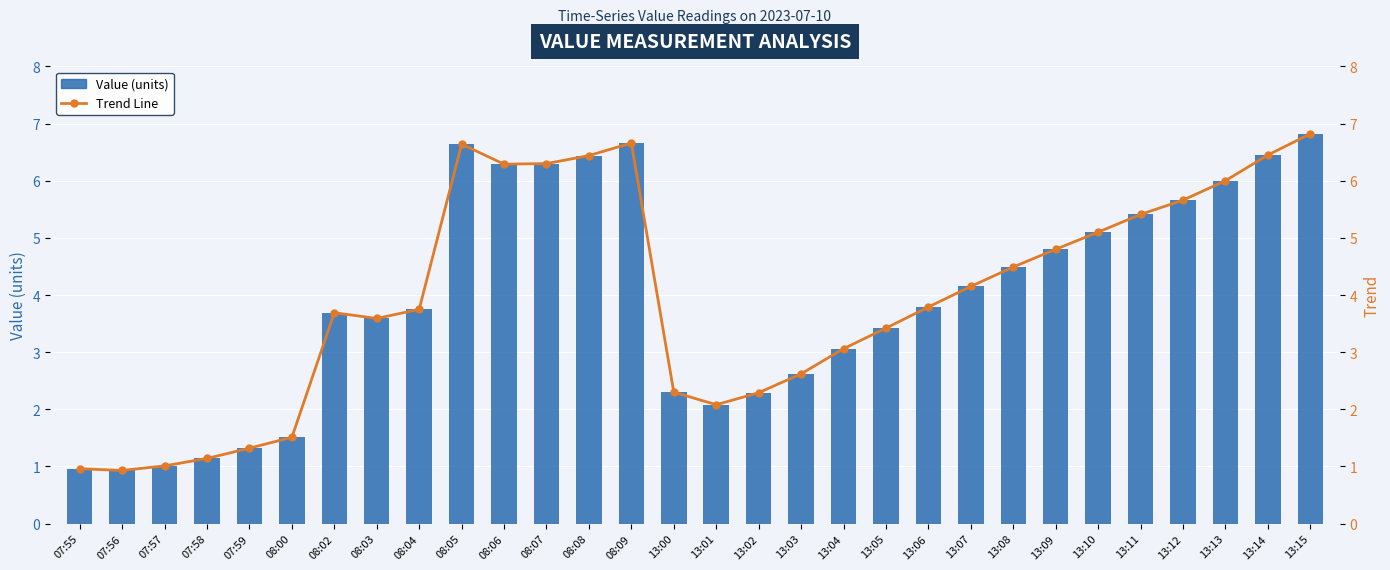

Rank the categories by Trend Line value from highest to lowest.

13:15, 08:09, 08:05, 13:14, 08:08, 08:07, 08:06, 13:13, 13:12, 13:11, 13:10, 13:09, 13:08, 13:07, 13:06, 08:04, 08:02, 08:03, 13:05, 13:04, 13:03, 13:00, 13:02, 13:01, 08:00, 07:59, 07:58, 07:57, 07:55, 07:56